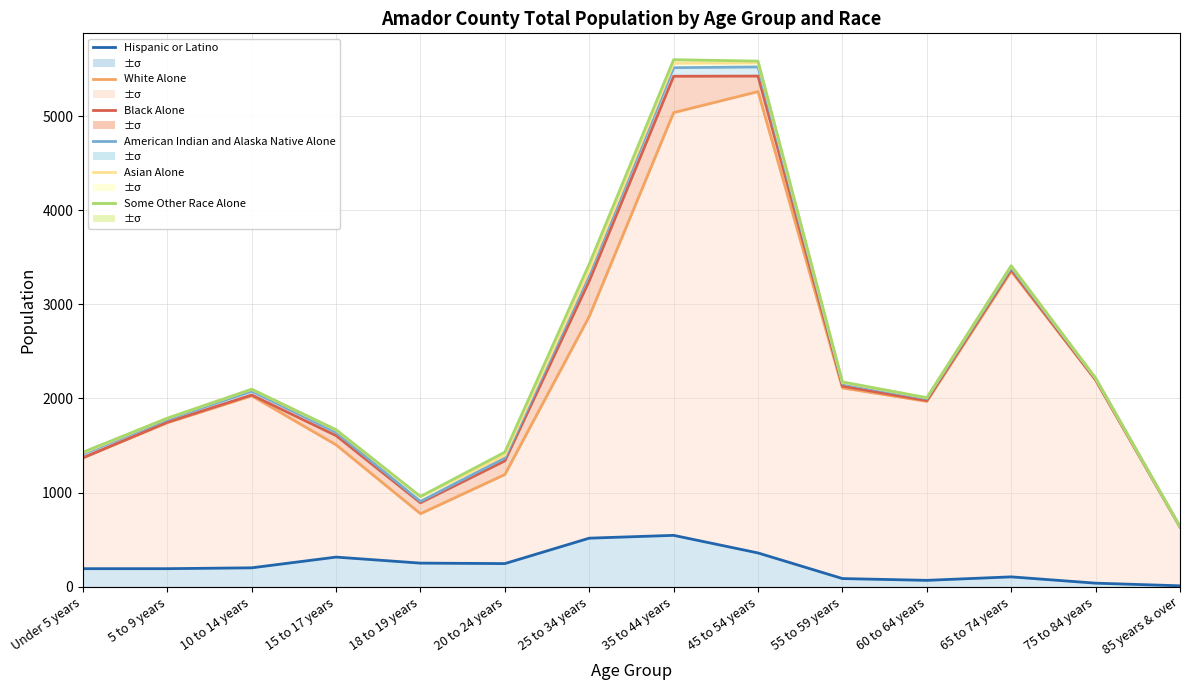

What is the sum of the Hispanic or Latino values at 18 to 19 years and 45 to 54 years?

610